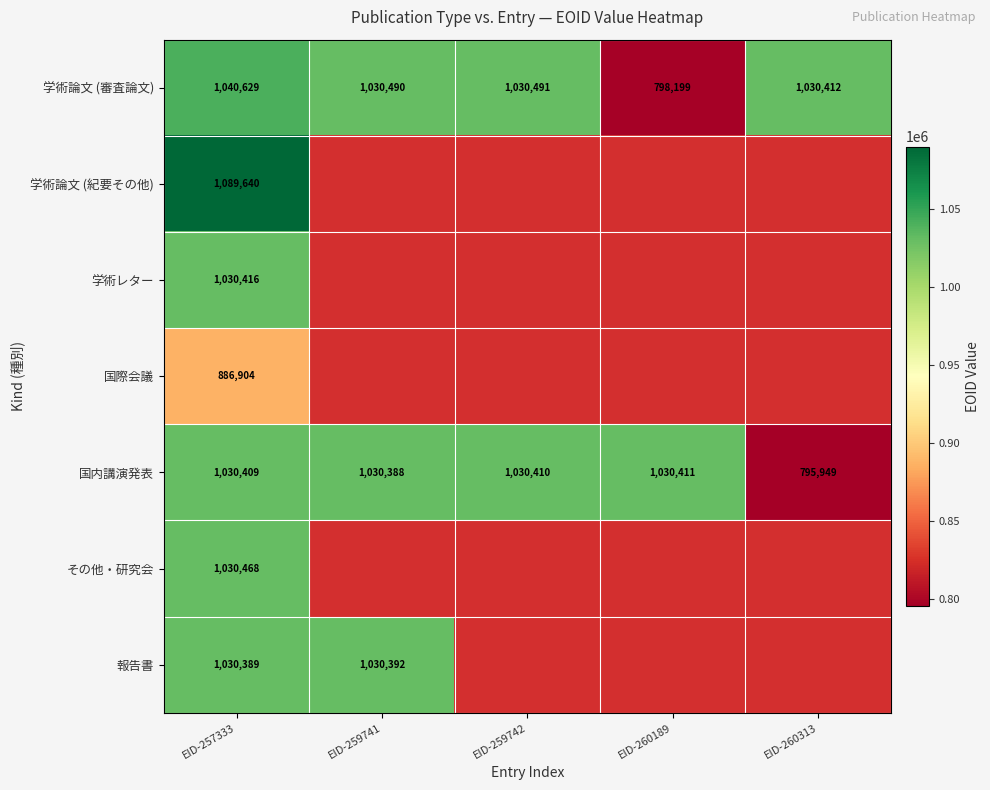

List the labels in order of 国内講演発表 value, largest first.

EID-260189, EID-259742, EID-257333, EID-259741, EID-260313